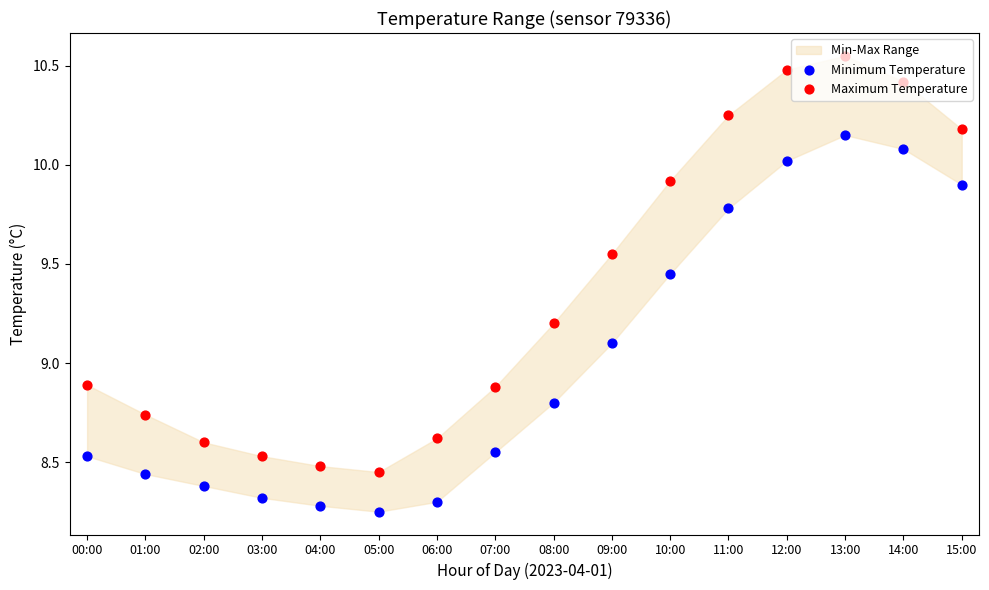

Which series contains the highest Y value?

Maximum Temperature